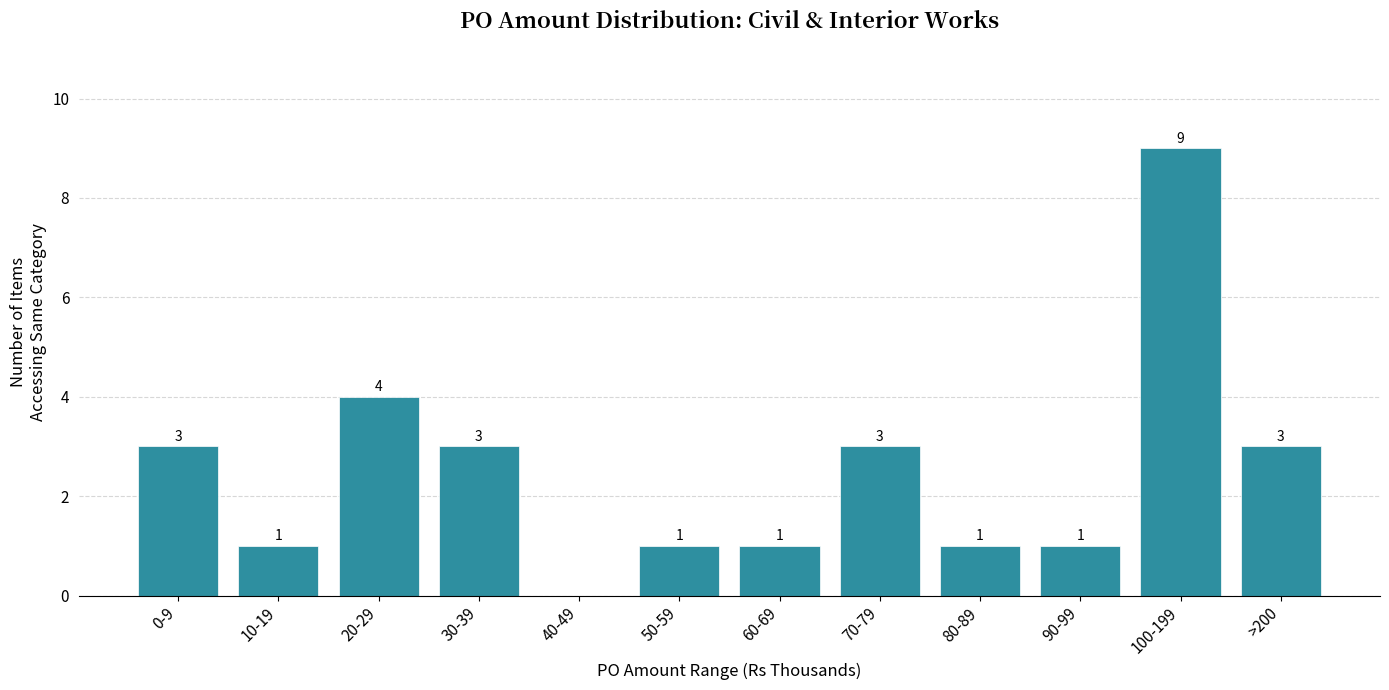

Reading left to right, extract all data points from this chart.

0-9=3	10-19=1	20-29=4	30-39=3	40-49=0	50-59=1	60-69=1	70-79=3	80-89=1	90-99=1	100-199=9	>200=3